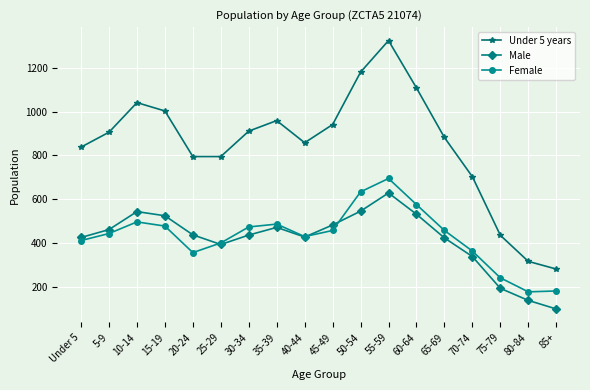

What is the lowest value of the Female series?

178